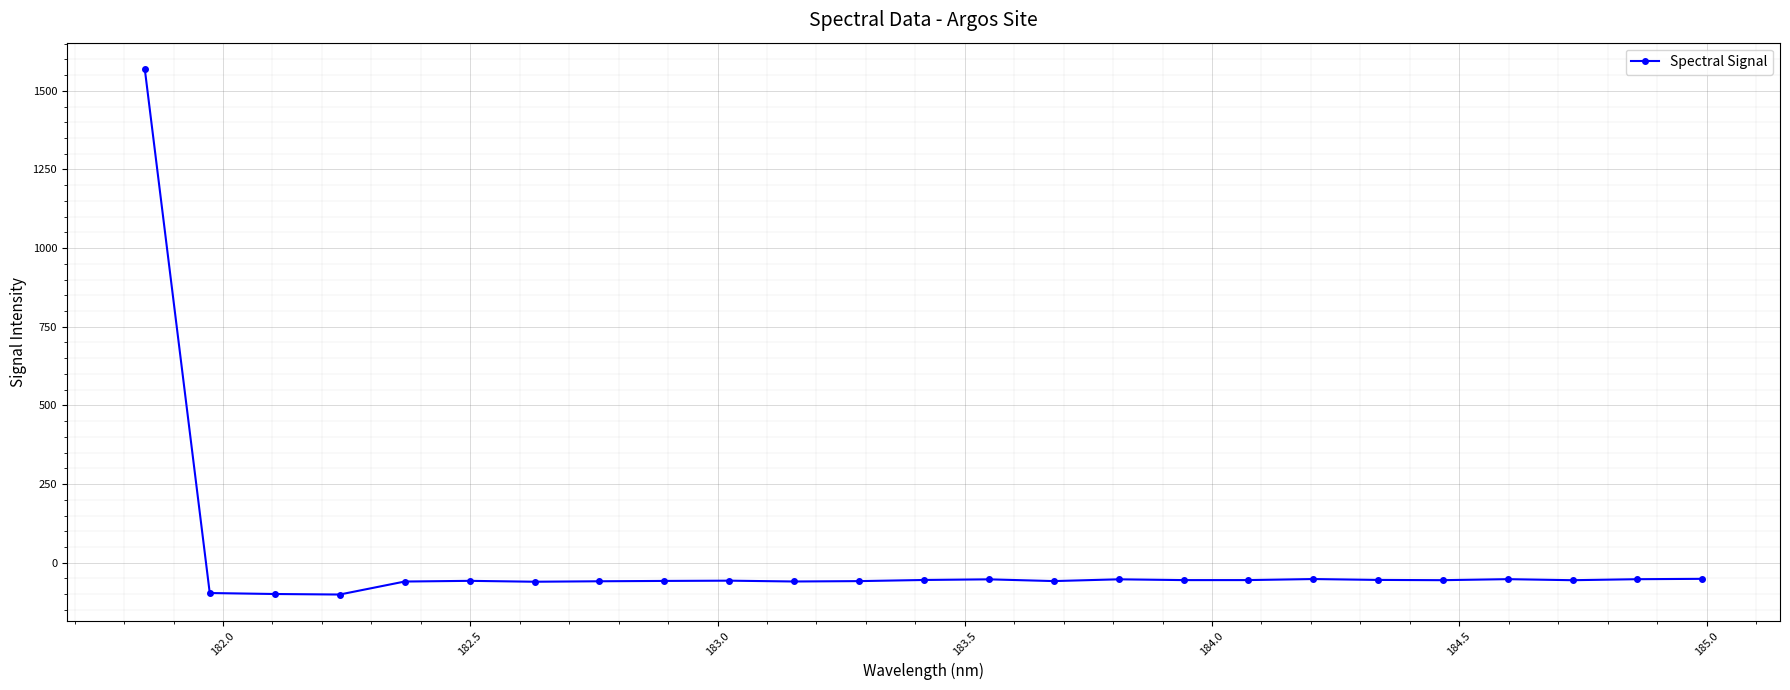

True or false: there are more than 2 points higher than both neighbors.

True